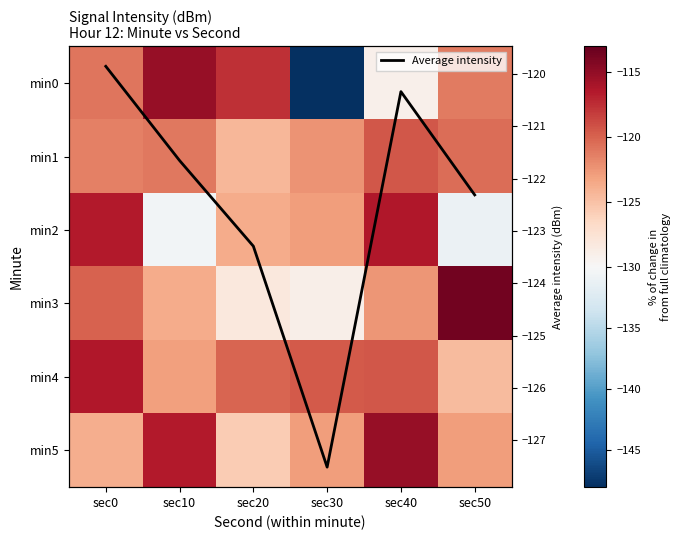

What is the sum of all Average intensity values?

-735.0